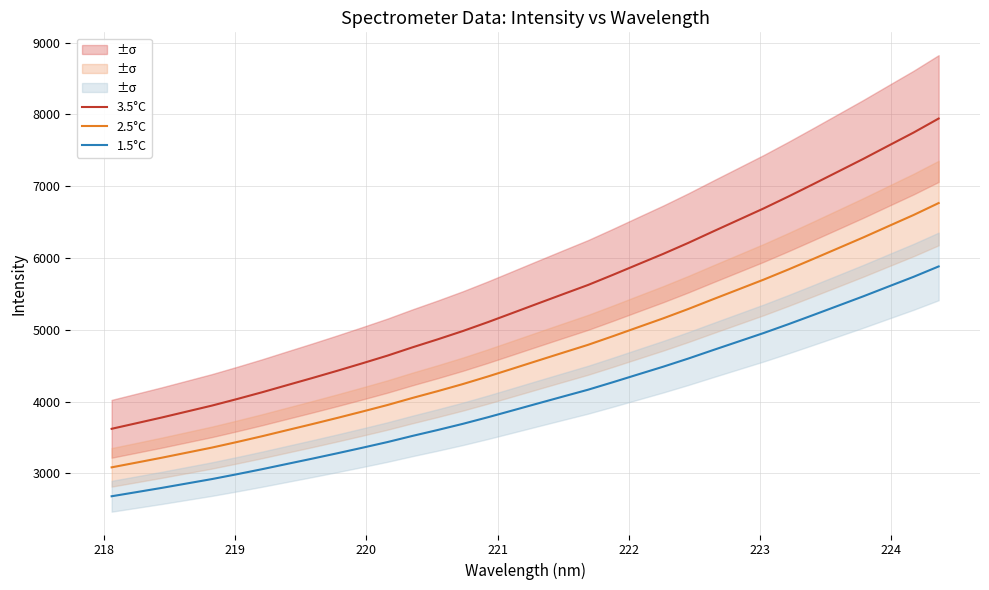

True or false: 2.5°C and 1.5°C cross at least once.

False